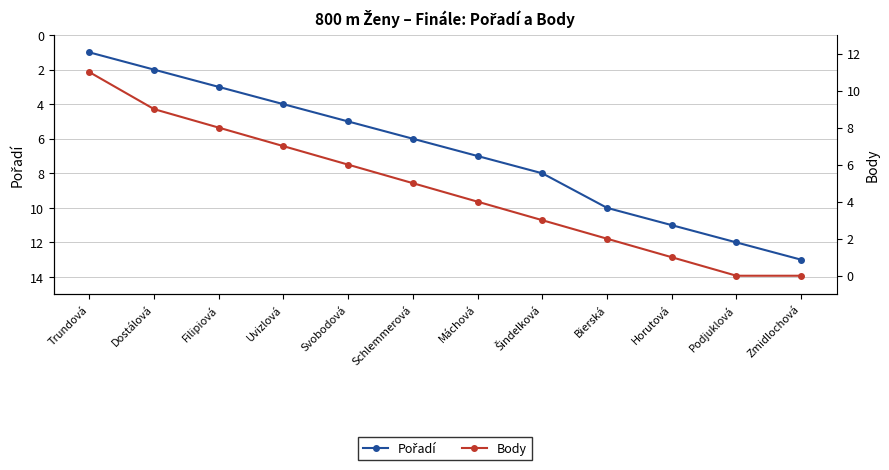

What are all the series names shown in the legend?

Pořadí, Body